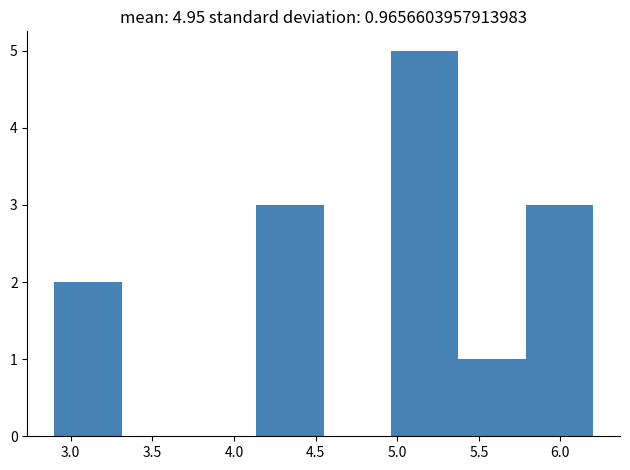

How tall is the bar that spans 4.15 to 4.55 on the x-axis? Neither the bar edges nor the heights are printed on the chart, so give them approximately, as read against the axes.

3